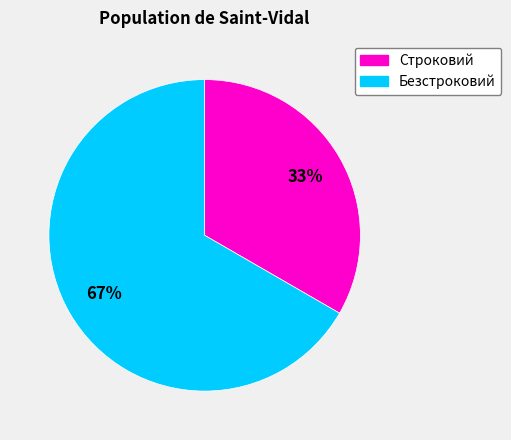

Is the sum of Строковий and Безстроковий greater than half?

Yes